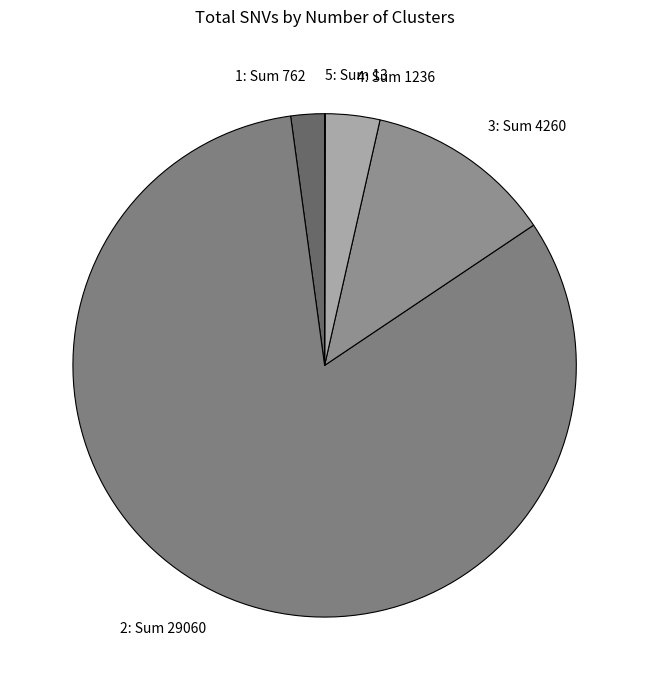

True or false: 4: Sum 1236 accounts for 17% of the total.

False